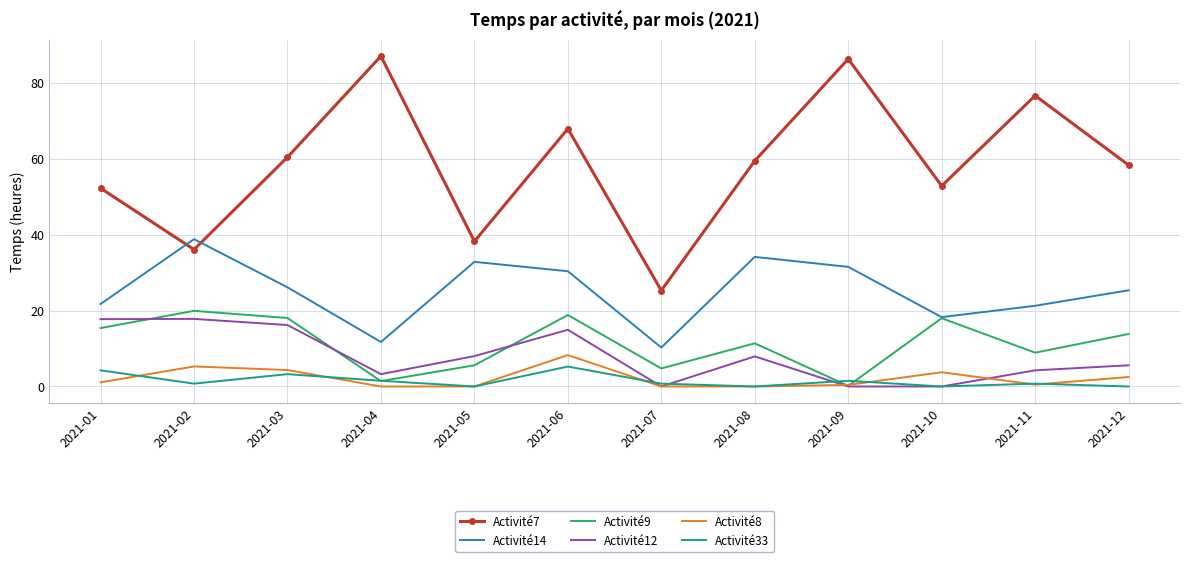

How many categories are shown in the chart?

12